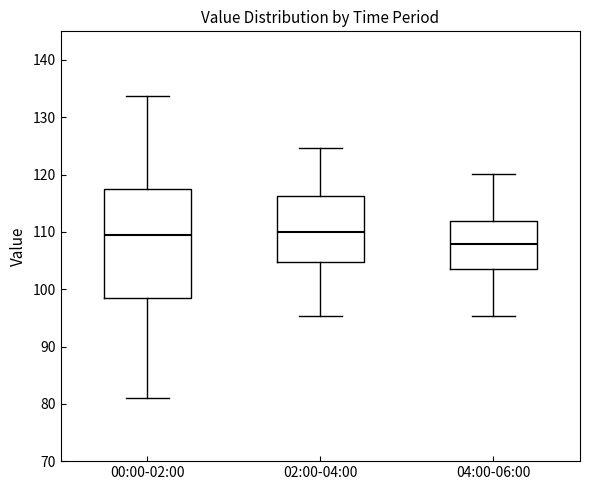

Comparing the boxes themselves (not the whiskers), which one is the tallest?

00:00-02:00